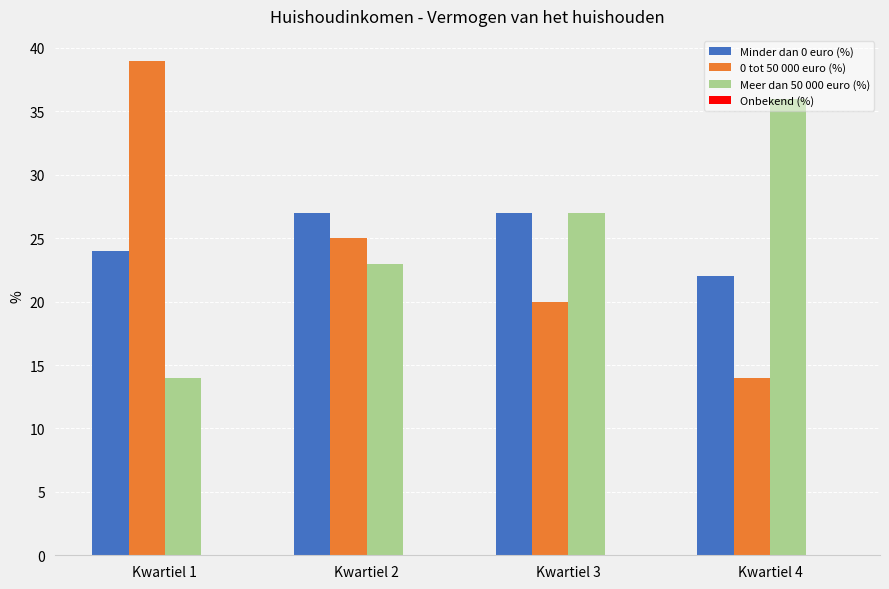

Which series has the widest spread of values?

0 tot 50 000 euro (%)